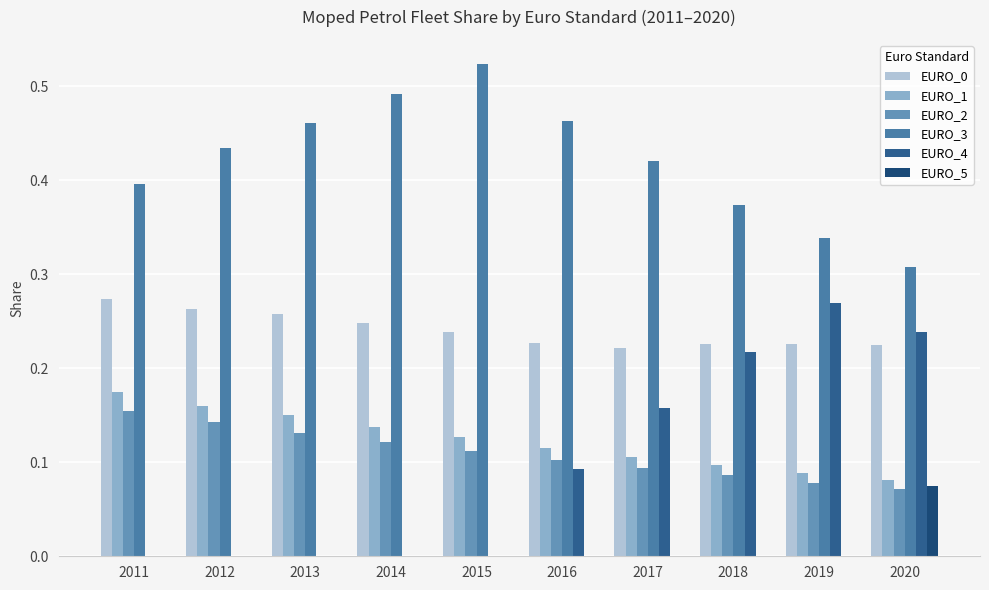

What value does the EURO_4 series have at 2020?

0.2